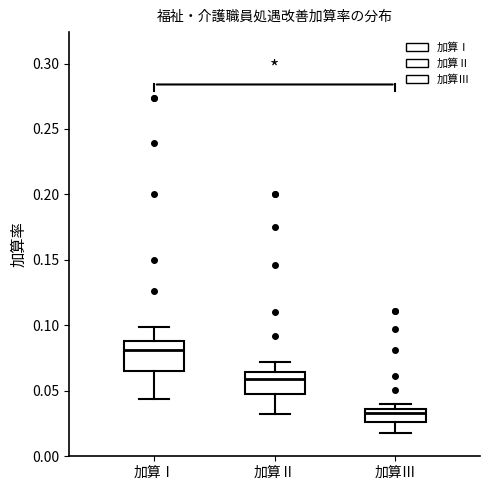

Where is the lower edge of the box for 加算Ⅲ on the y-axis? The values are not printed on the chart, so give them approximately, as read against the axis.

0.025